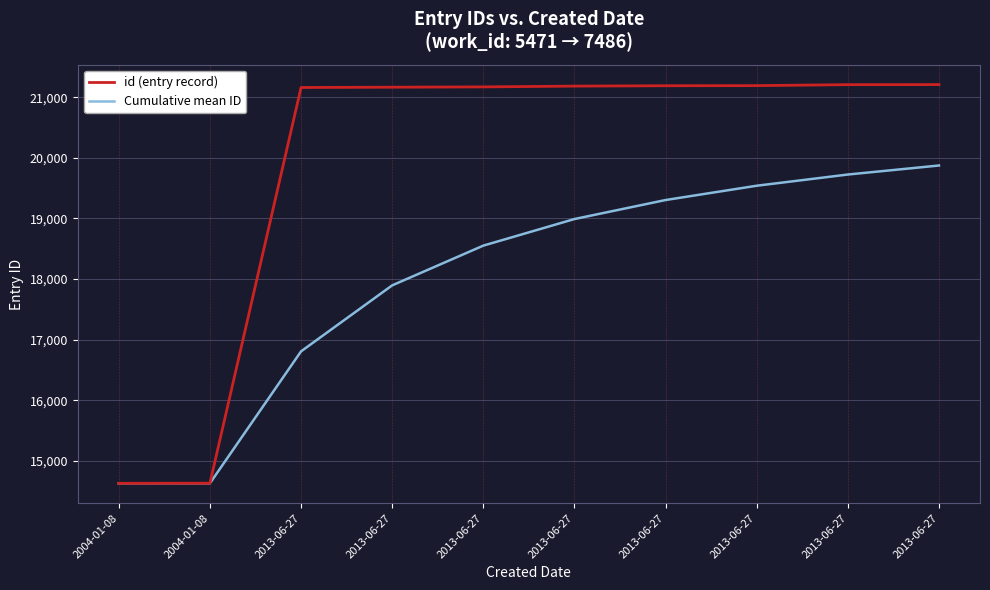

What are all the series names shown in the legend?

id (entry record), Cumulative mean ID